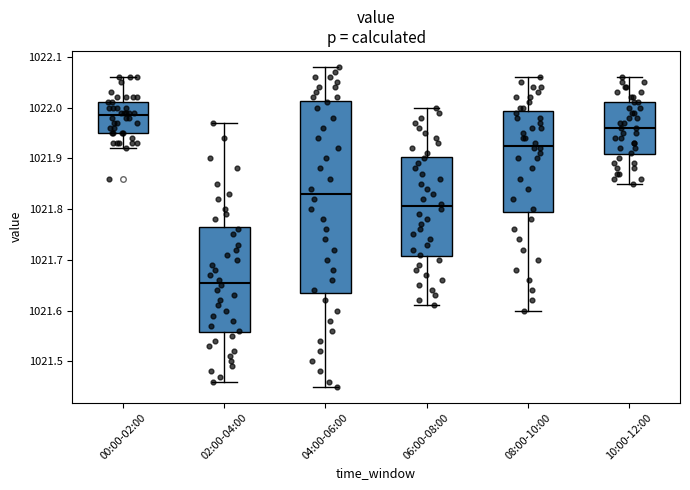

Comparing the boxes themselves (not the whiskers), which one is the tallest?

04:00-06:00